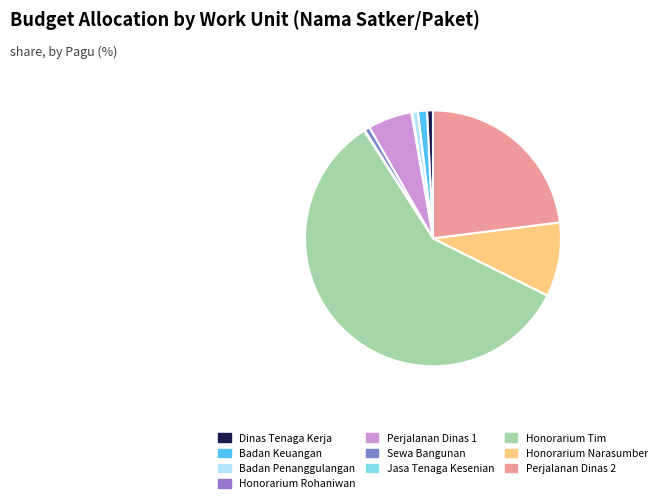

What is the majority slice?

Honorarium Tim